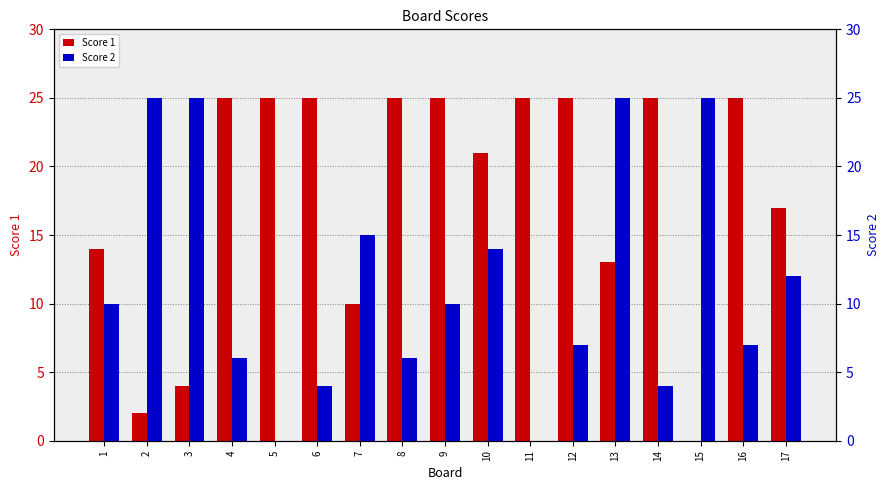

Is the value of Score 2 at 6 greater than the value of Score 1 at 1?

No